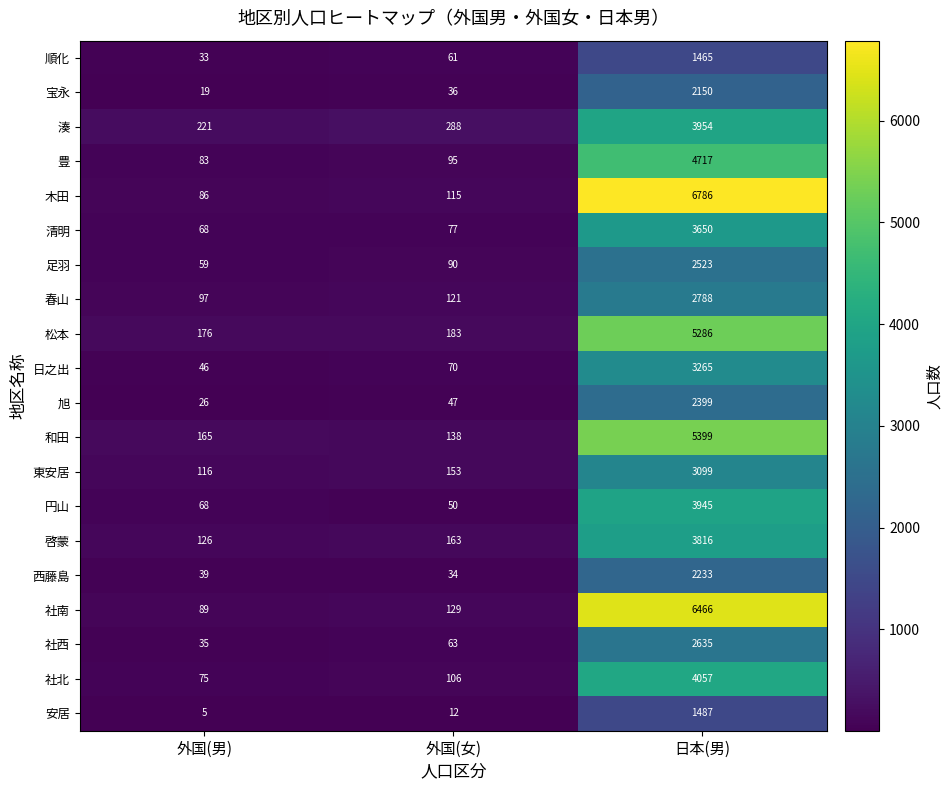

How many data points does each series have?

3